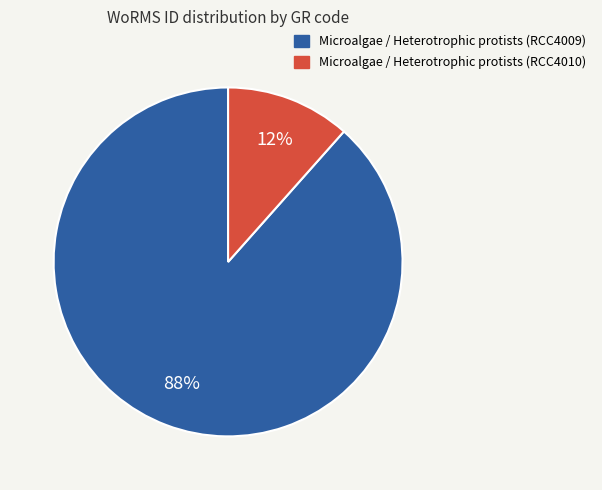

To the nearest percent, what is the combined percentage of Microalgae / Heterotrophic protists (RCC4010) and Microalgae / Heterotrophic protists (RCC4009)?

100%